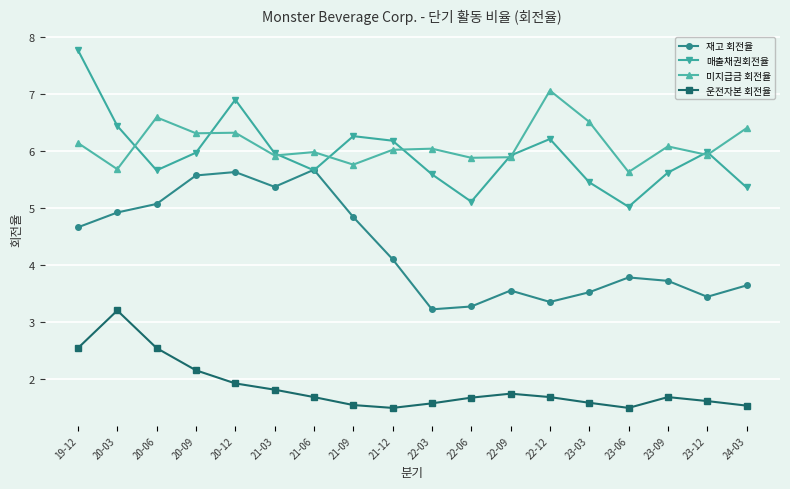

Is the value of 미지급금 회전율 at 22-09 greater than the value of 재고 회전율 at 23-09?

Yes